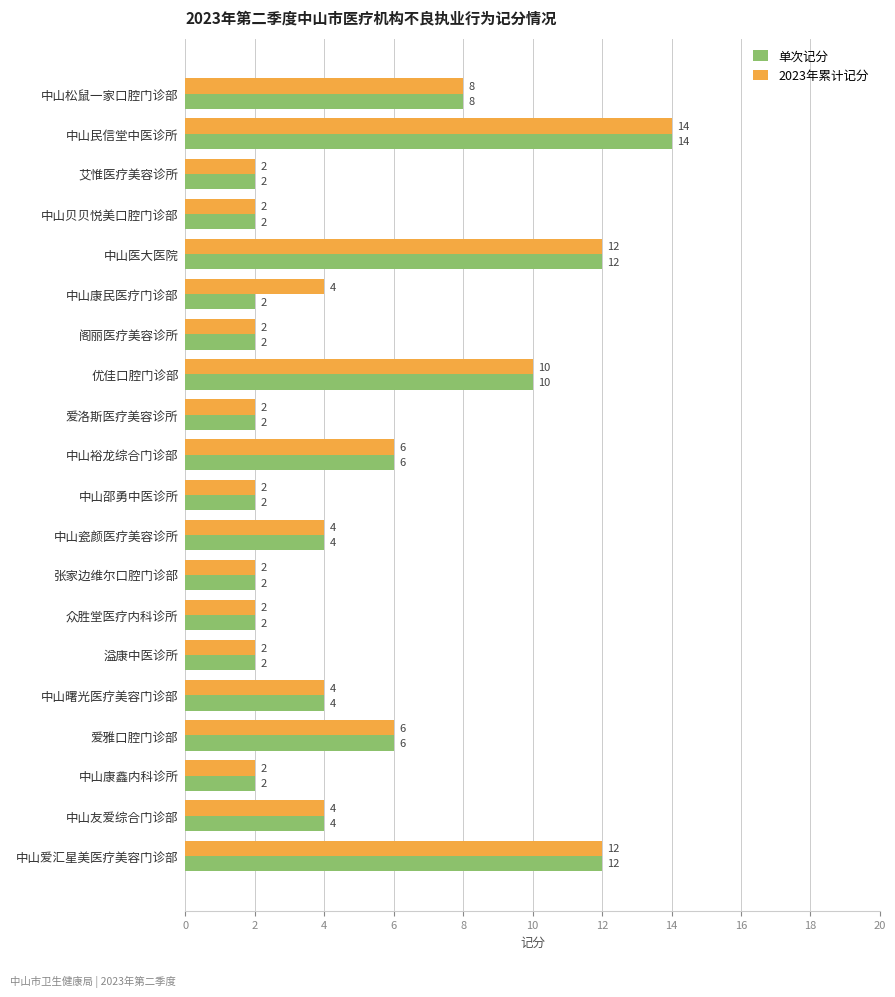

Count the number of categories in the chart.

20